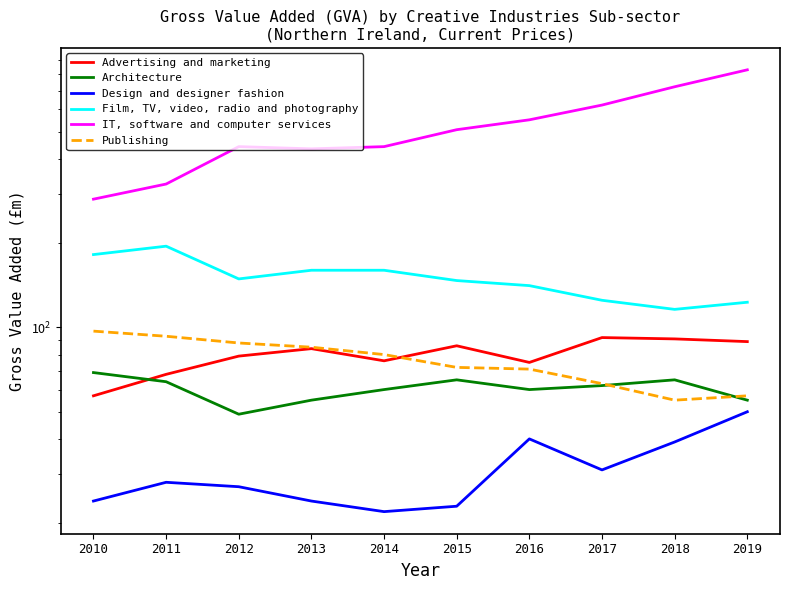

What is the value of the Design and designer fashion point at the 2nd from the left?

28